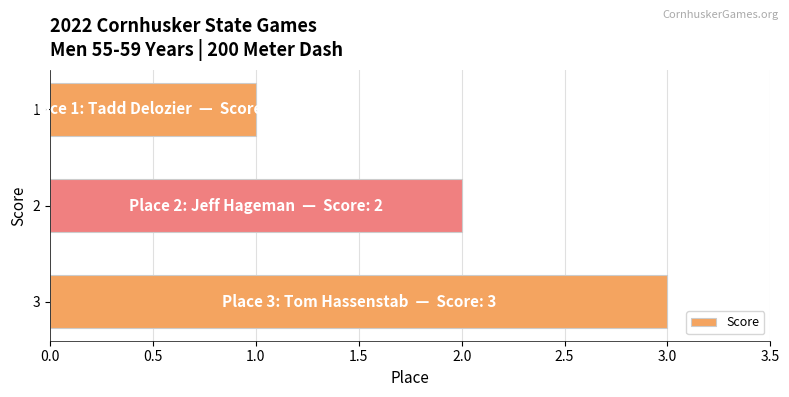

What is the change in value from 2 to 3?

+1